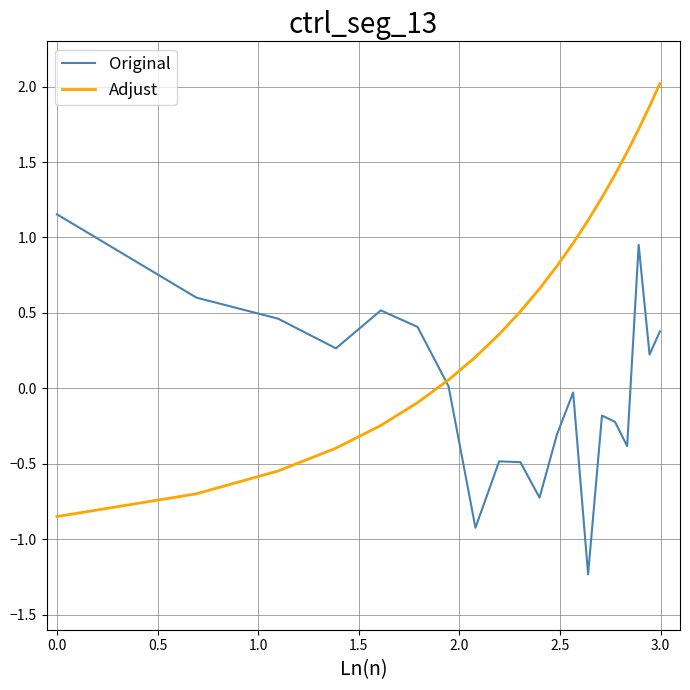

Which series has the widest spread of values?

Adjust